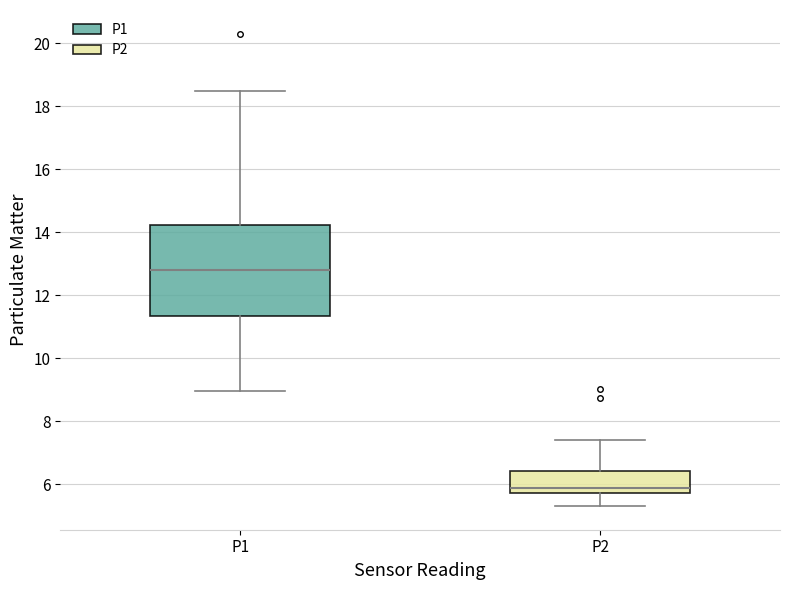

Reading left to right, transcribe this box plot: for each box, give where its median line is, the range the box spans, and where its two whiskers end, as read against the y-axis. The values are not printed on the chart, so give them approximately, as read against the axis.

P1: median 12.8, box 11.4 to 14.2, whiskers 9.0 to 18.4
P2: median 5.8 (just above the box's lower edge), box 5.8 to 6.4, whiskers 5.4 to 7.4